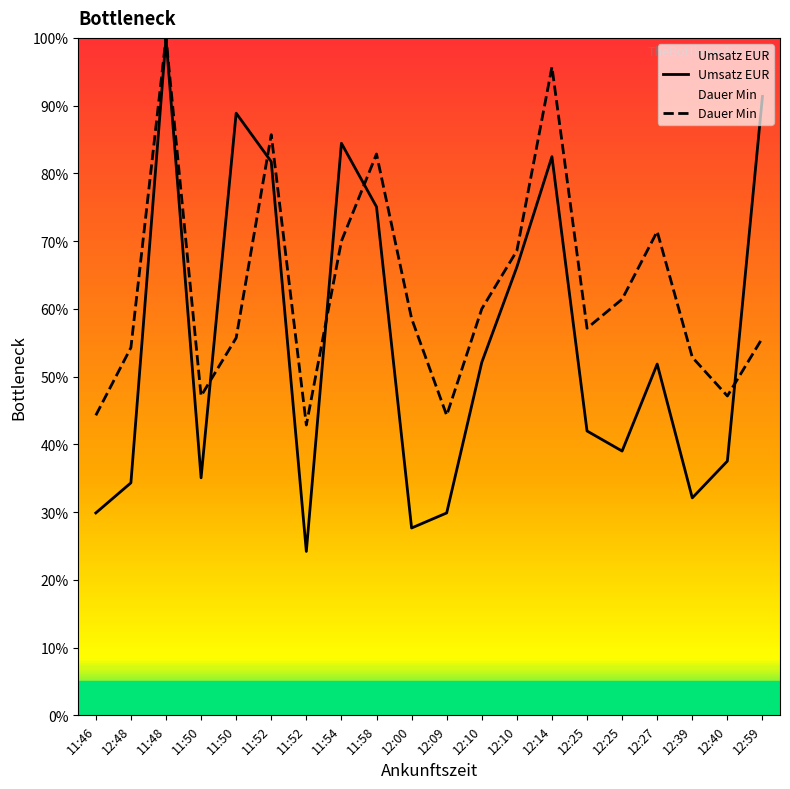

How many distinct data groups are displayed?

2